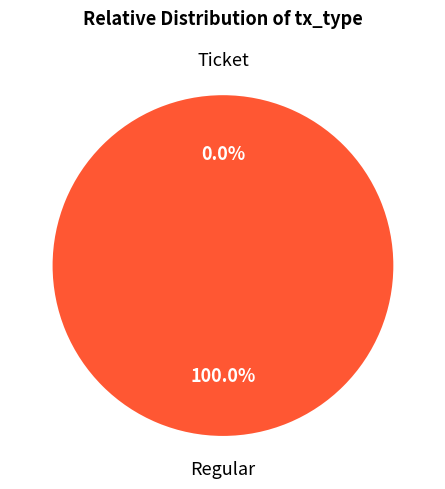

To the nearest percent, what is the average slice percentage?

50%